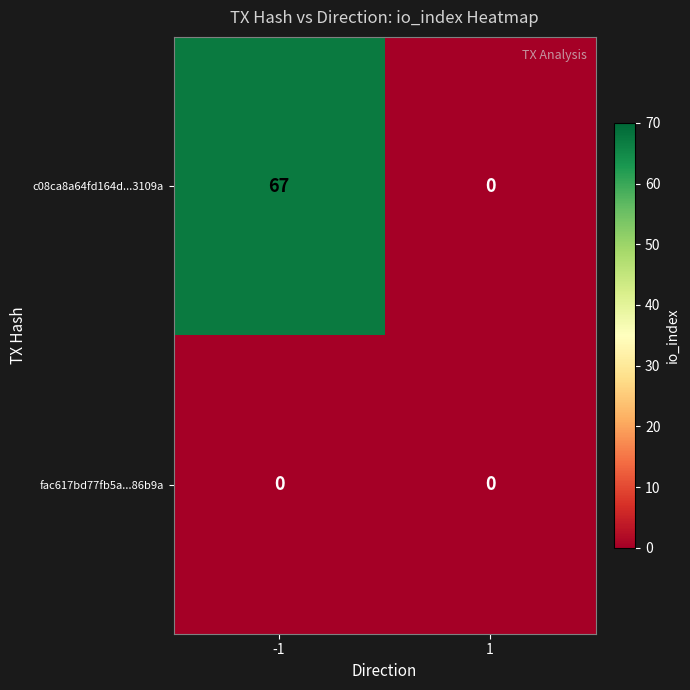

Rank the series by their average value, from lowest to highest.

fac617bd77fb5a...86b9a, c08ca8a64fd164d...3109a